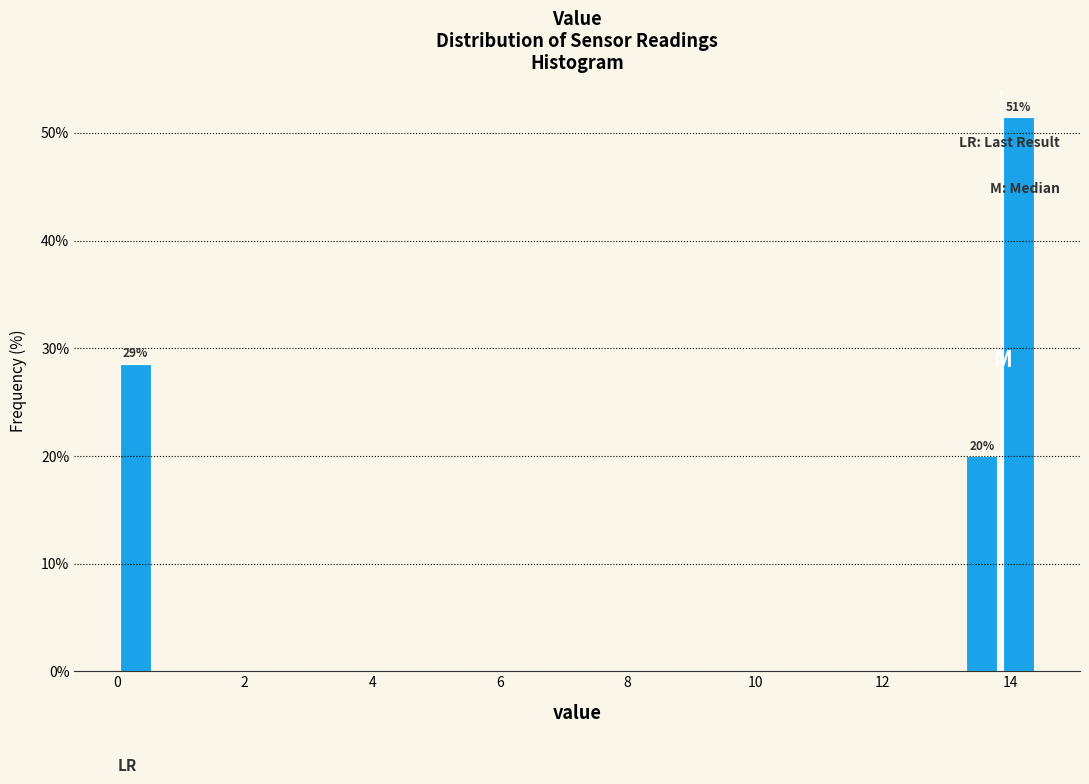

Read against the x-axis, roughly where is the centre of the tallest bar?

14.2